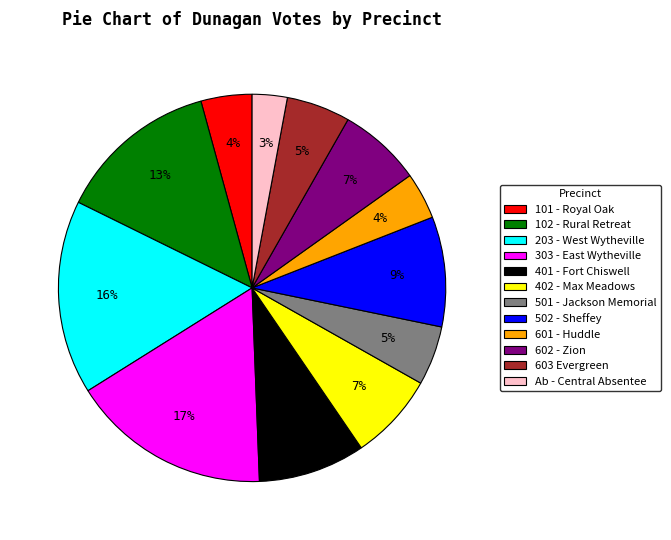

Combined, do 603 Evergreen and 303 - East Wytheville account for over 50%?

No